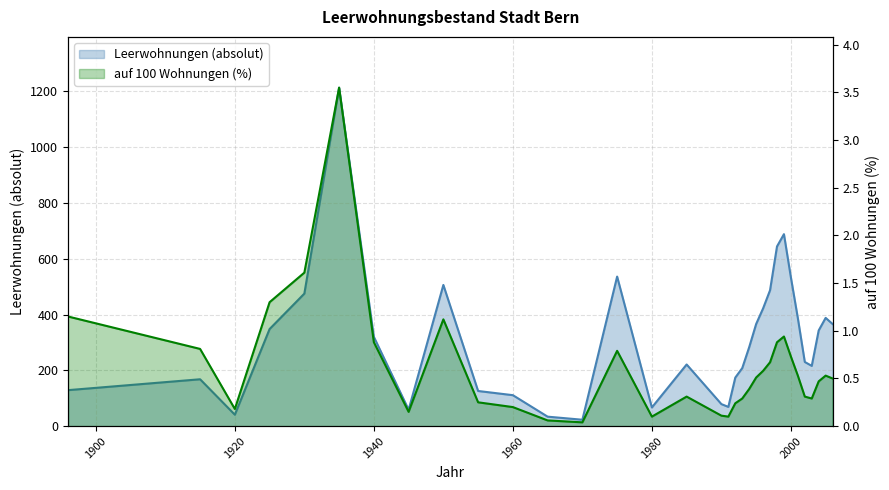

Is it true that Leerwohnungen (absolut) equals 672.8 at 1996?

False